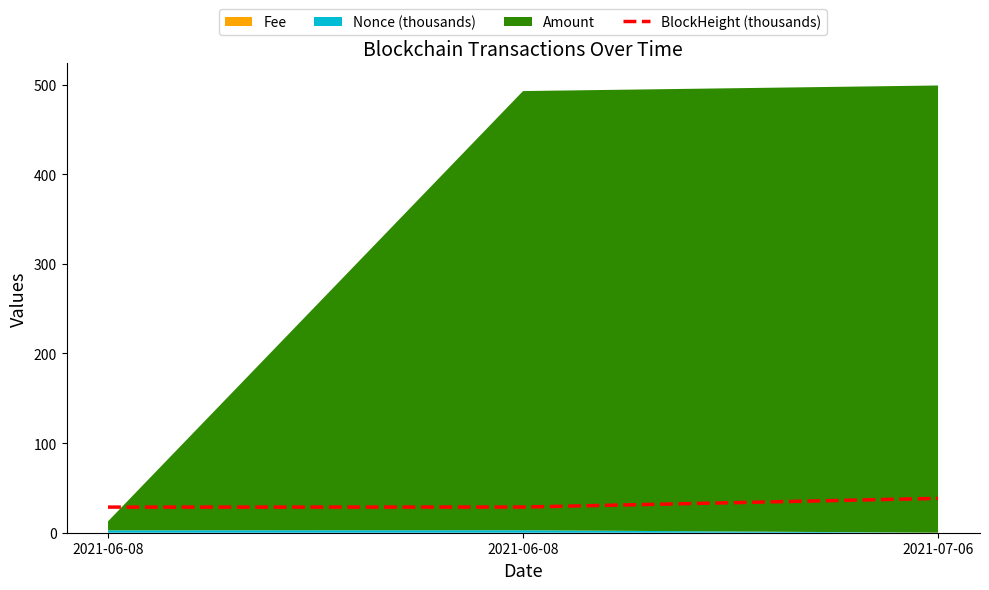

List the labels in order of value, largest first.

2021-07-06, 2021-06-08, 2021-06-08